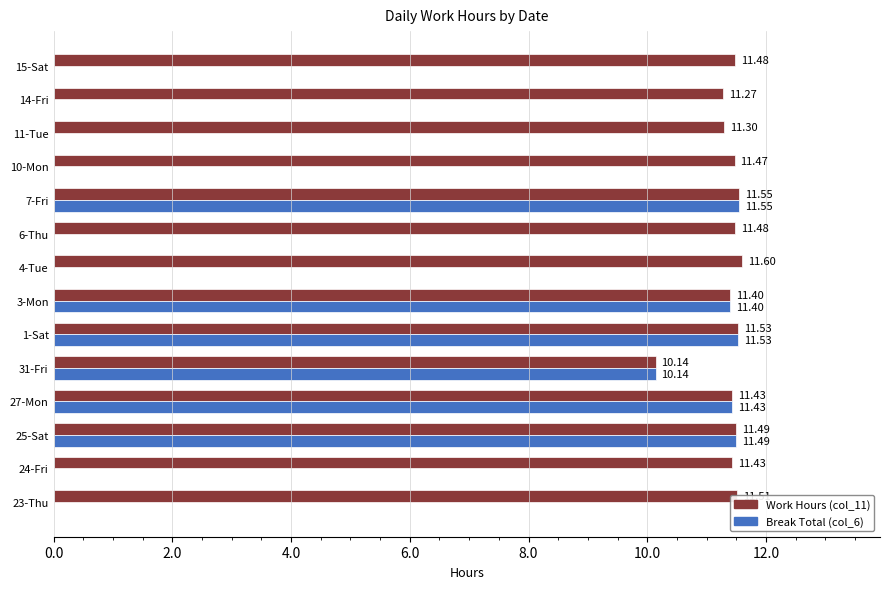

Which series changed the most between 4-Tue and 10-Mon?

Work Hours (col_11)